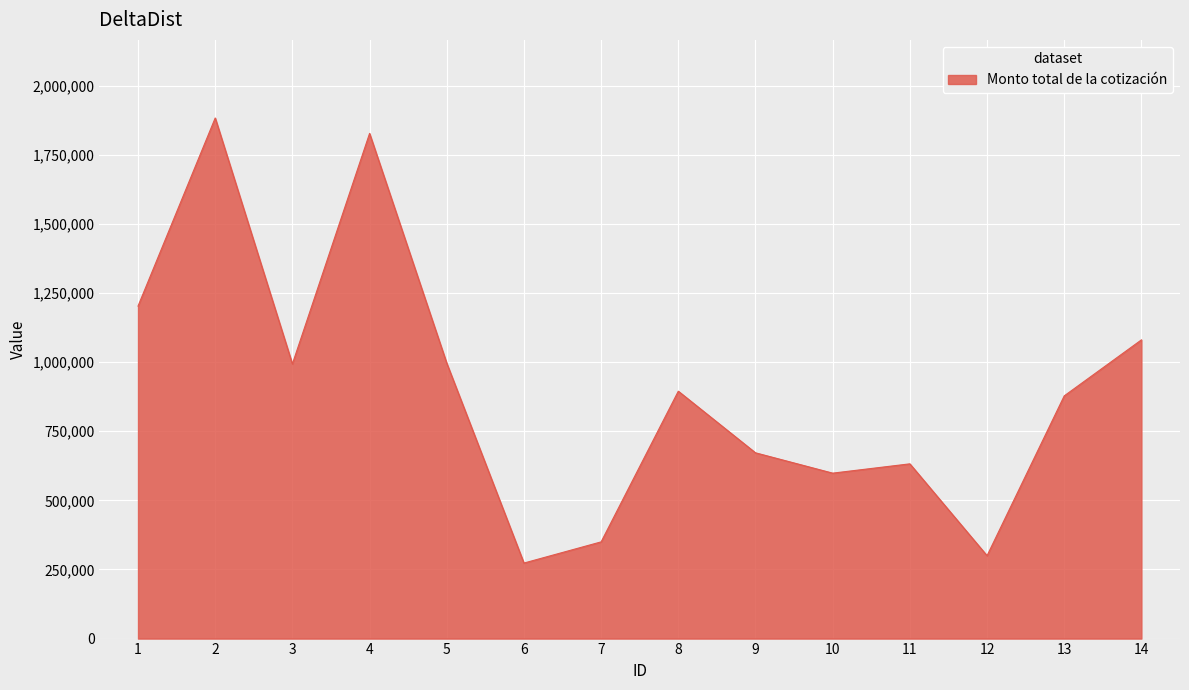

What is the maximum value shown in the chart?

1882676.9